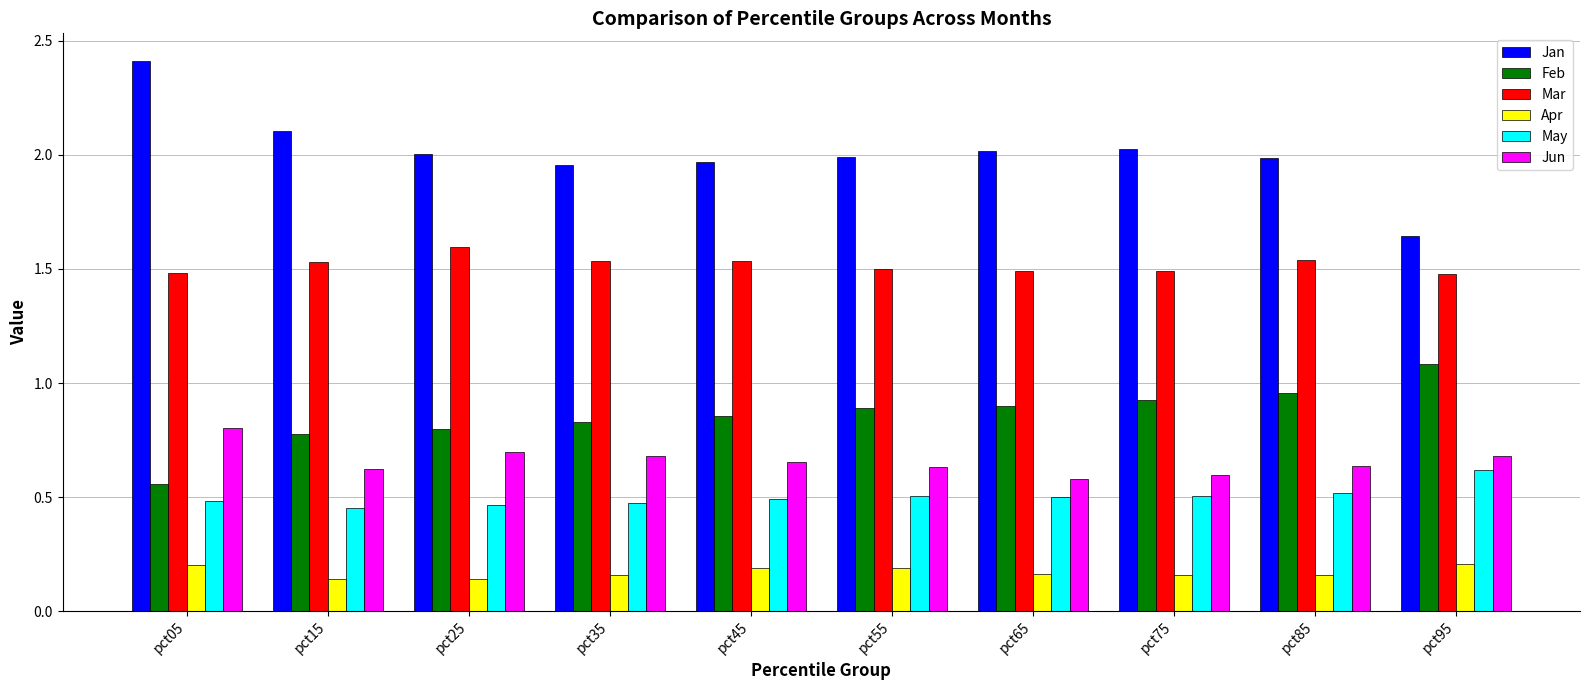

Is it true that Mar equals 1.0 at pct95?

False